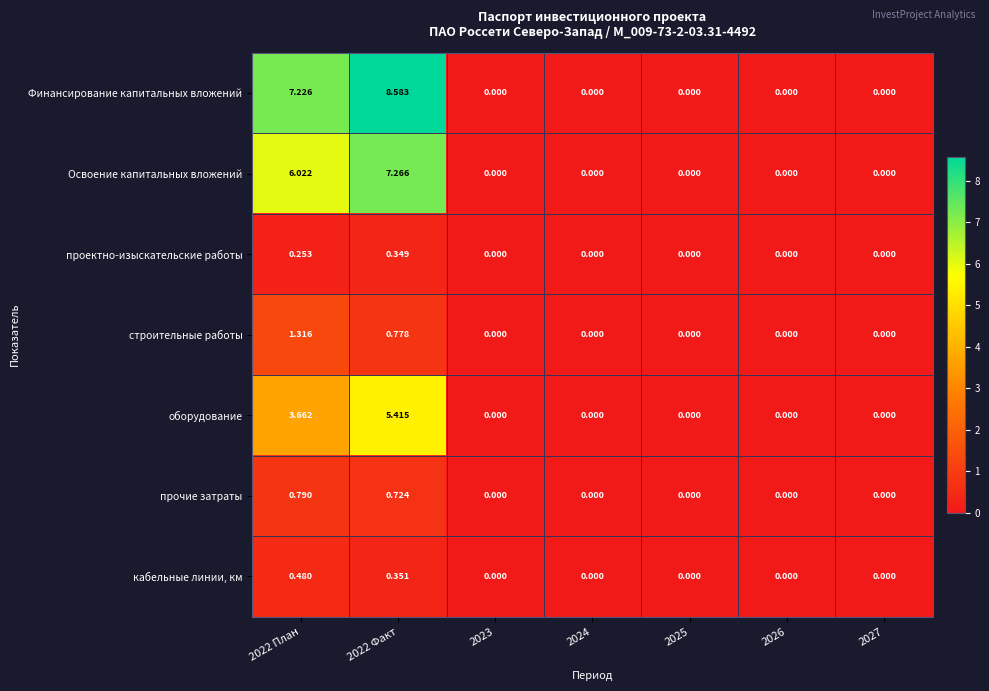

Which series has the largest range (max minus min)?

Финансирование капитальных вложений